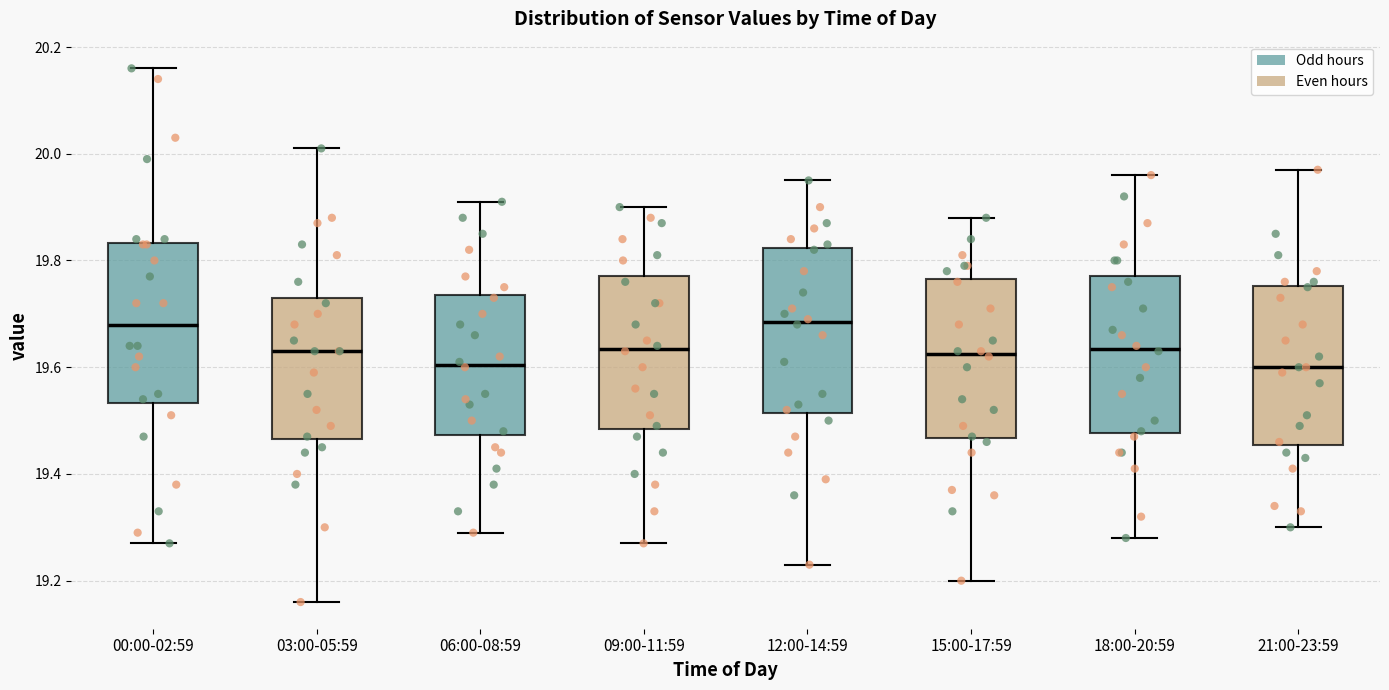

Where does the upper whisker of the box for 00:00-02:59 end on the y-axis? The values are not printed on the chart, so give them approximately, as read against the axis.

20.16